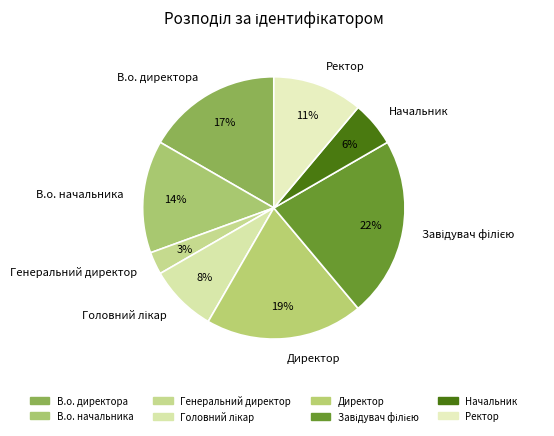

Is there a majority slice in this chart?

No